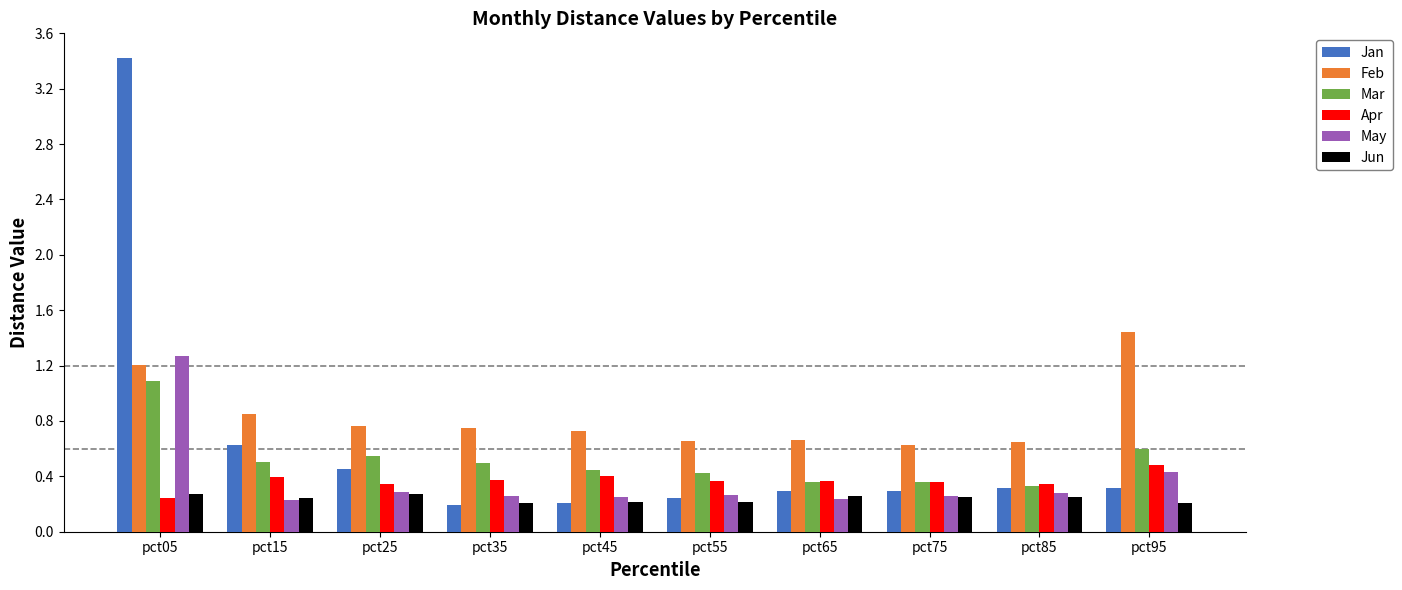

What is the sum of the Feb values at pct15 and pct35?

1.6